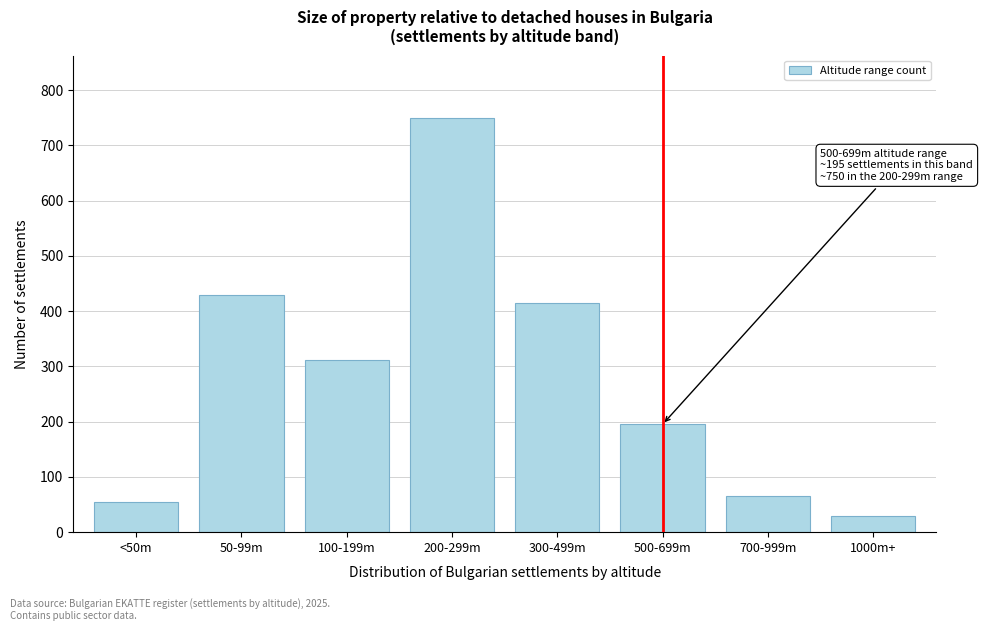

Reading left to right, transcribe all the data shown in this chart.

<50m=55	50-99m=430	100-199m=312	200-299m=750	300-499m=415	500-699m=195	700-999m=65	1000m+=30